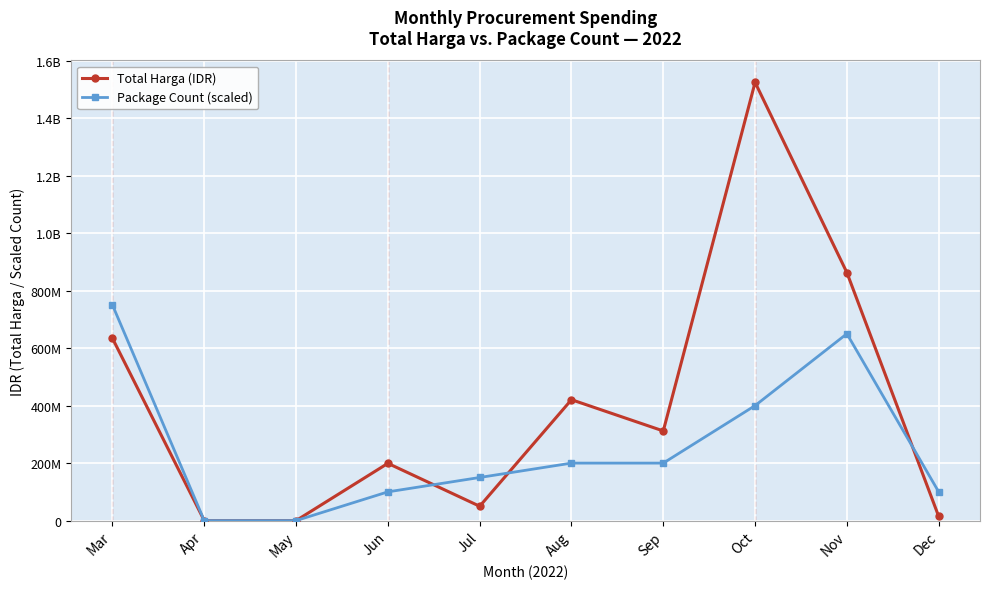

Does the chart have visible grid lines?

Yes